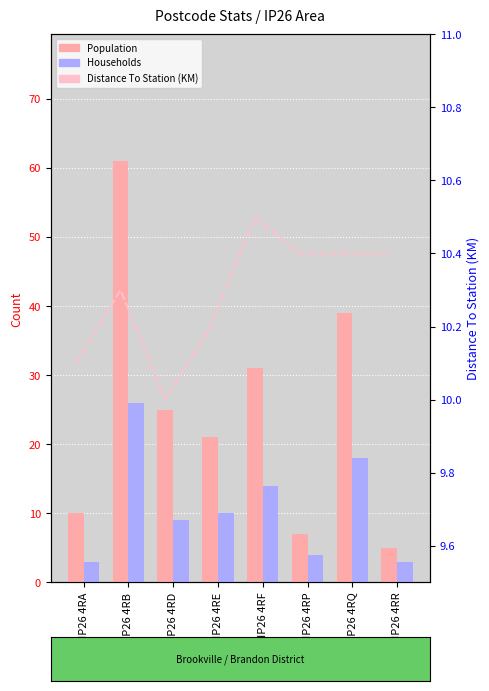

What is the value of the Population bar at the 3rd from the left?

25.0